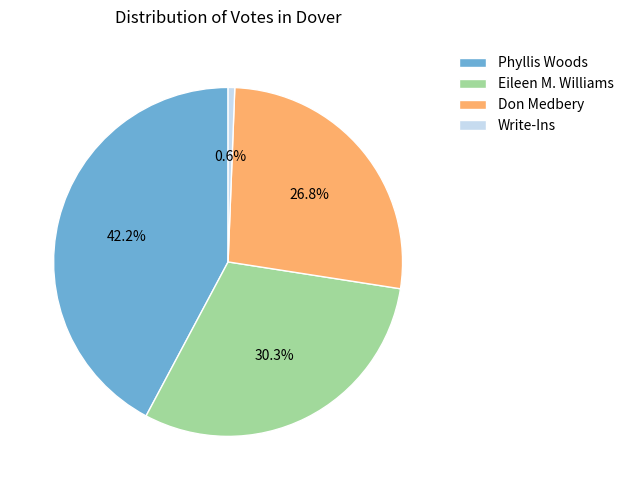

To the nearest percent, what portion does Phyllis Woods represent?

42%